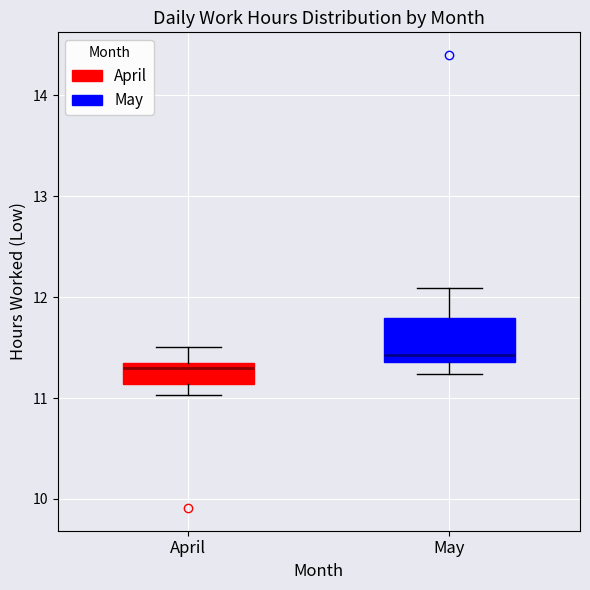

Which box's median line is the highest?

May